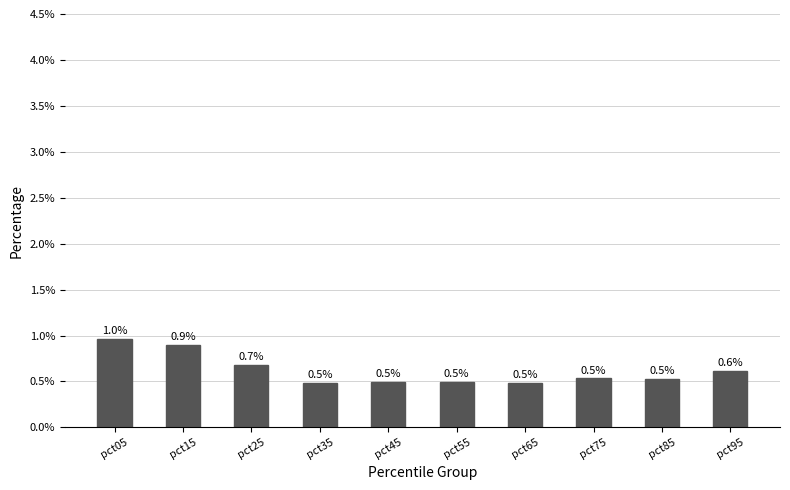

Does the chart contain stacked bars?

No